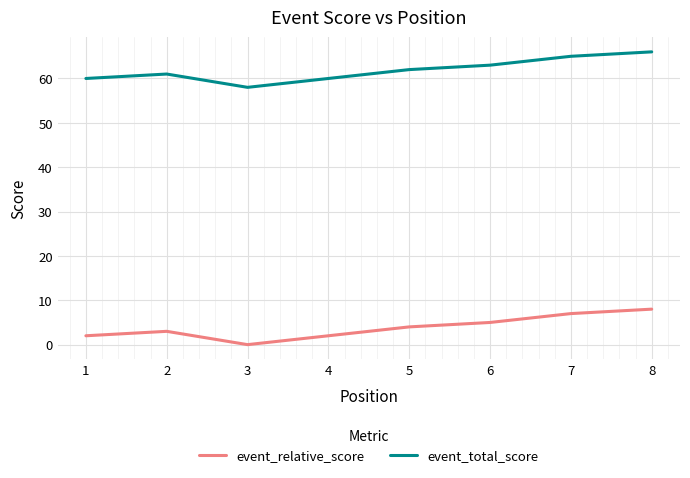

In event_relative_score, how many points are lower than both neighbors (excluding endpoints)?

1